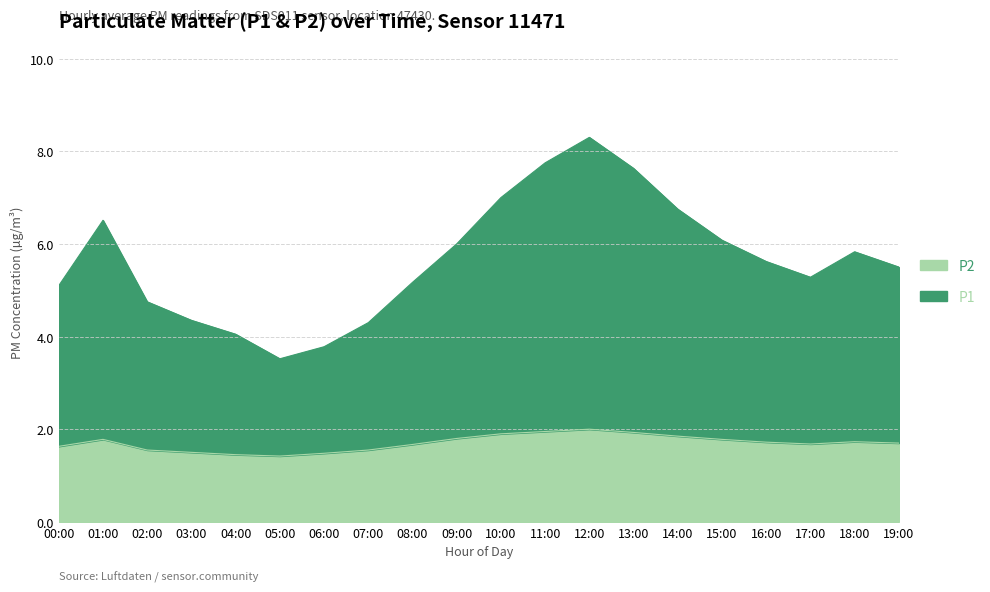

Between 16:00 and 08:00, which is larger?

16:00